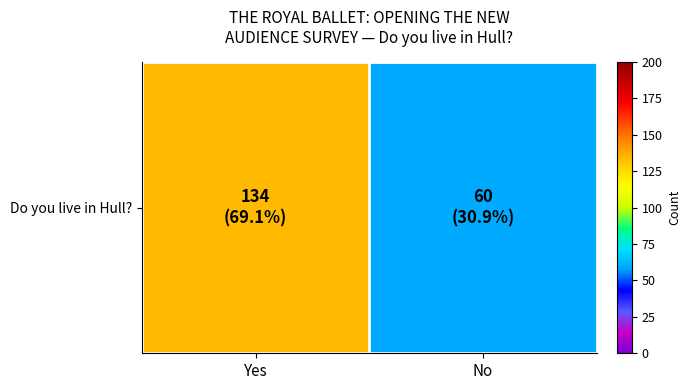

List the labels in order of value, largest first.

Yes, No